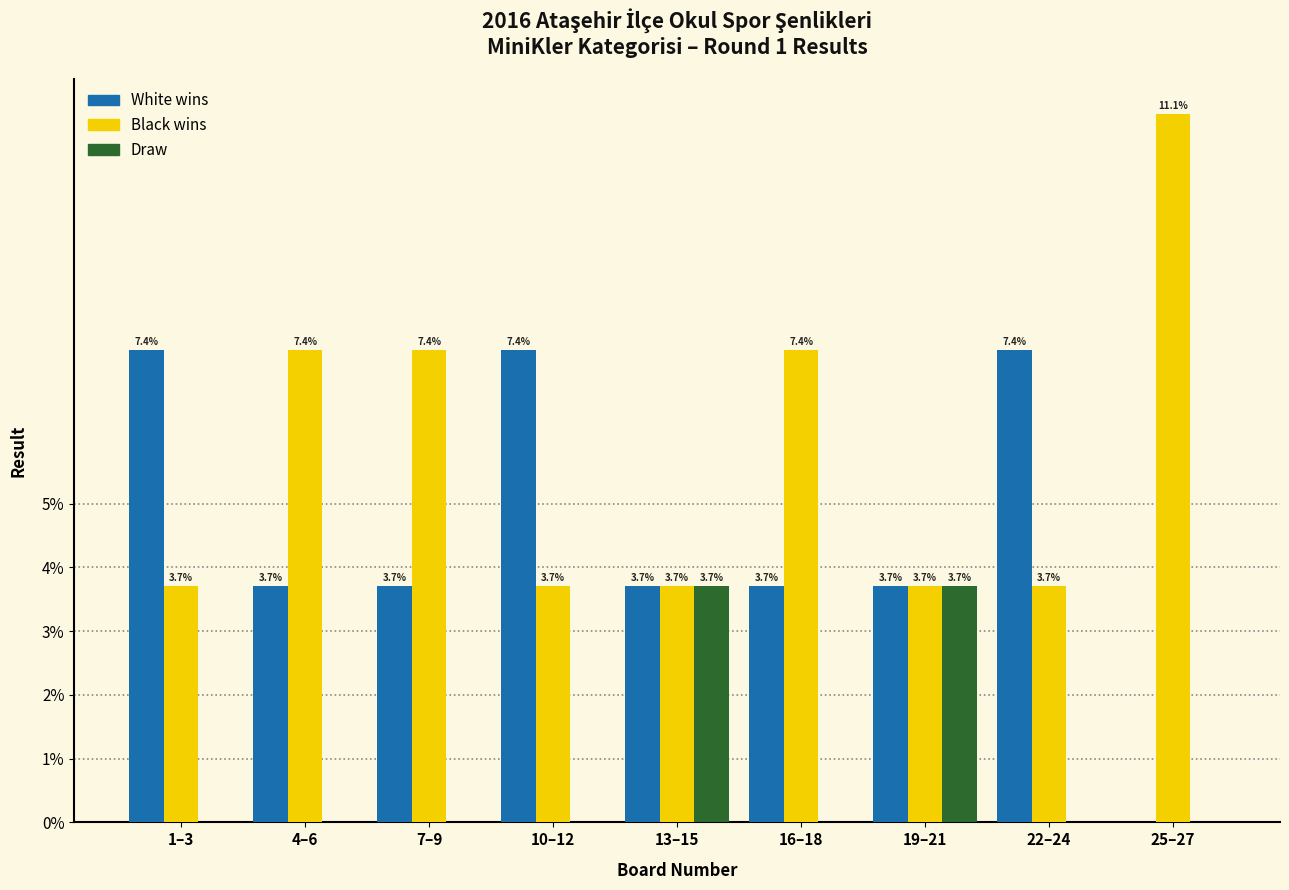

Reading right to left, list all the values displayed in this chart.

White wins: 25–27=0.0	22–24=7.4	19–21=3.7	16–18=3.7	13–15=3.7	10–12=7.4	7–9=3.7	4–6=3.7	1–3=7.4
Black wins: 25–27=11.1	22–24=3.7	19–21=3.7	16–18=7.4	13–15=3.7	10–12=3.7	7–9=7.4	4–6=7.4	1–3=3.7
Draw: 25–27=0.0	22–24=0.0	19–21=3.7	16–18=0.0	13–15=3.7	10–12=0.0	7–9=0.0	4–6=0.0	1–3=0.0